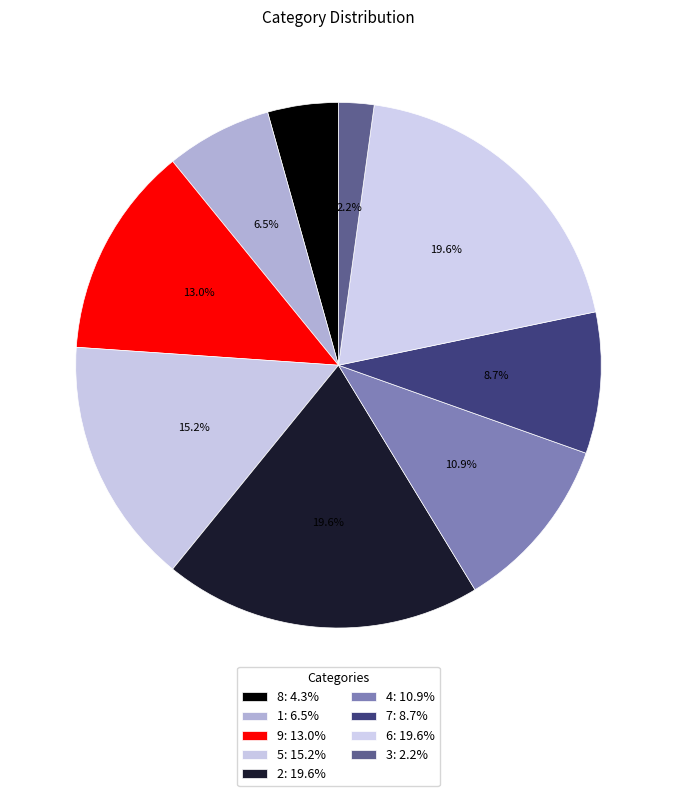

What portion of the pie excludes 5?

84.8%